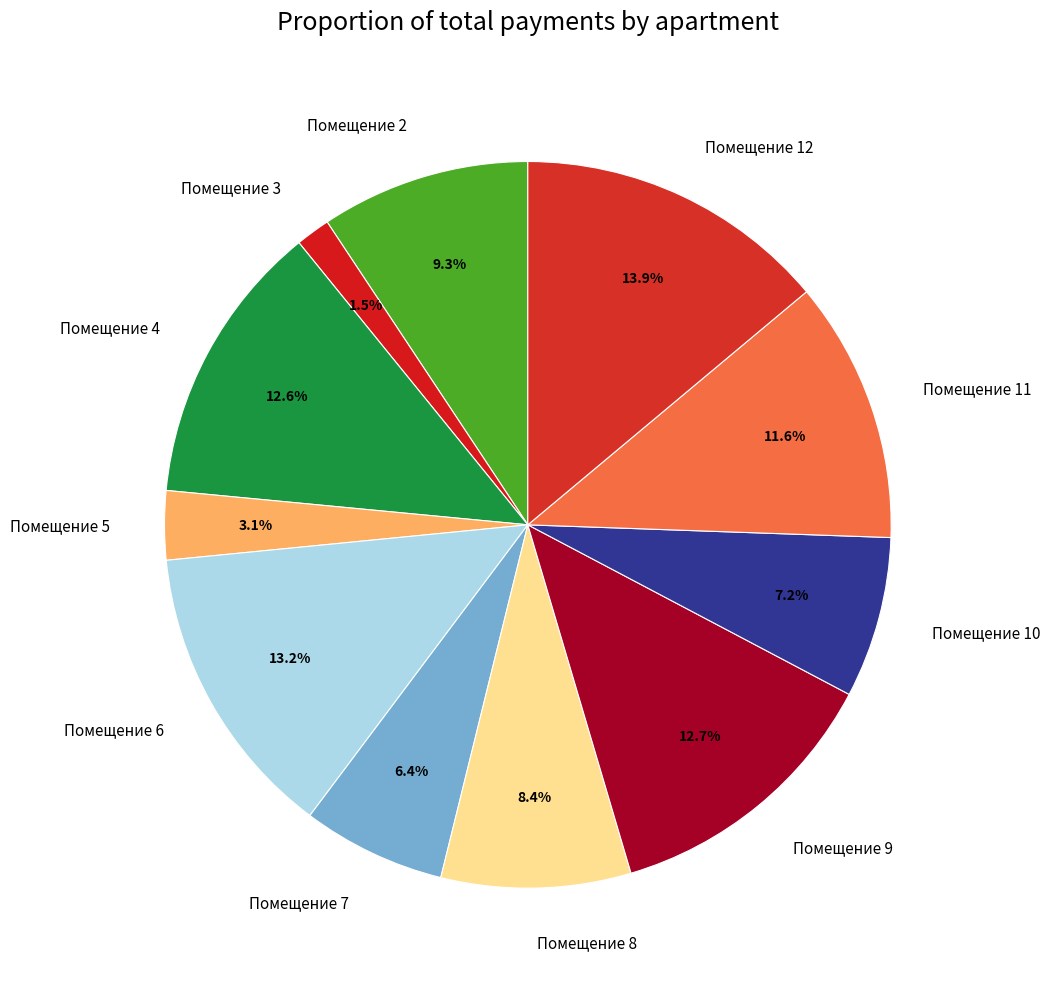

Which has a higher value, Помещение 2 or Помещение 6?

Помещение 6